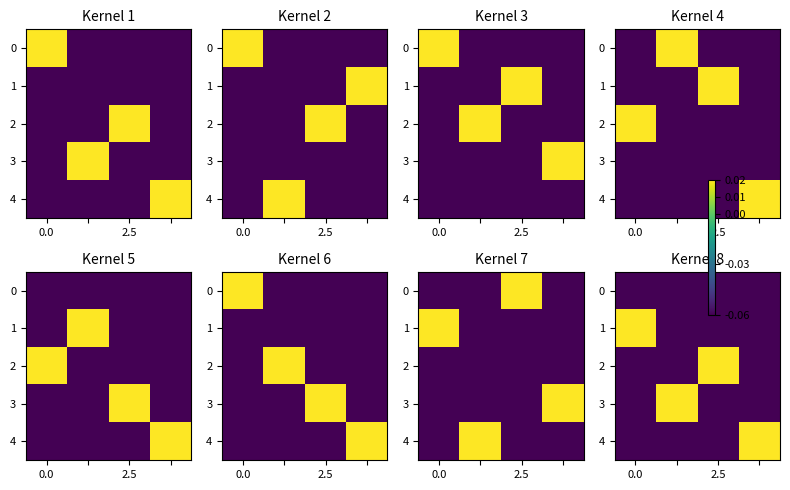

At which label does row_0 reach its minimum?

2